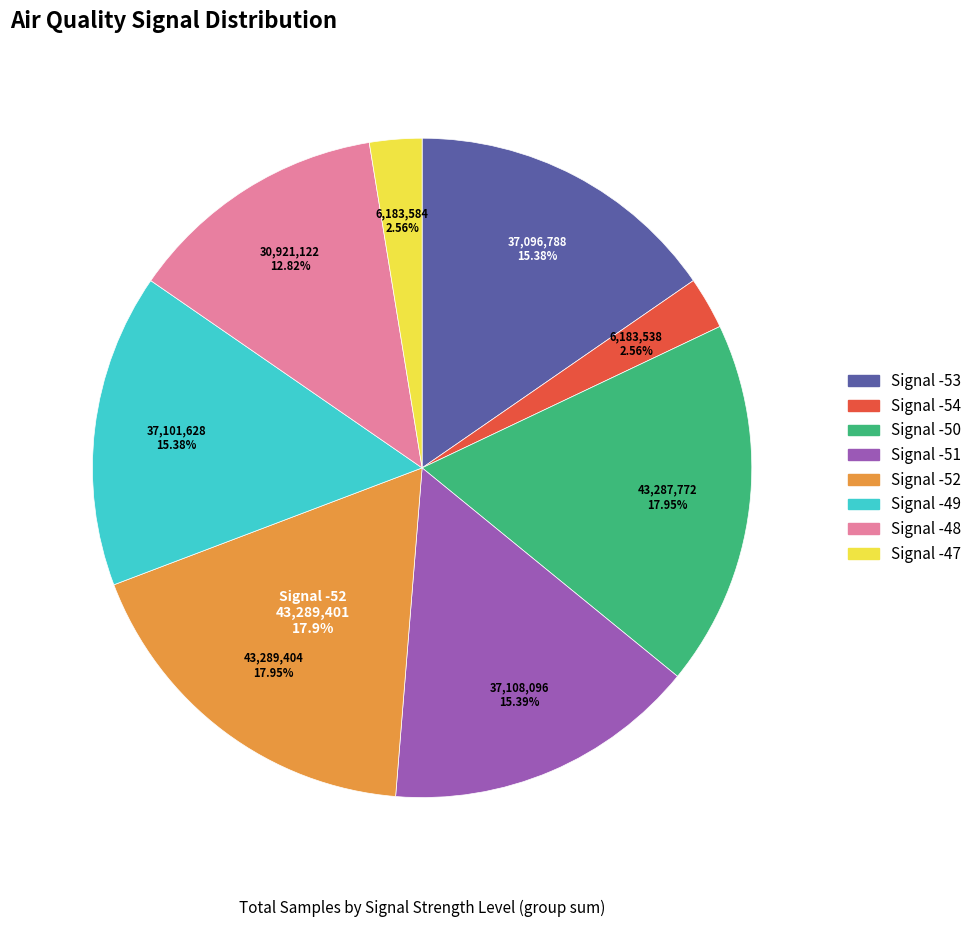

Does -53 represent more than half of the total?

No